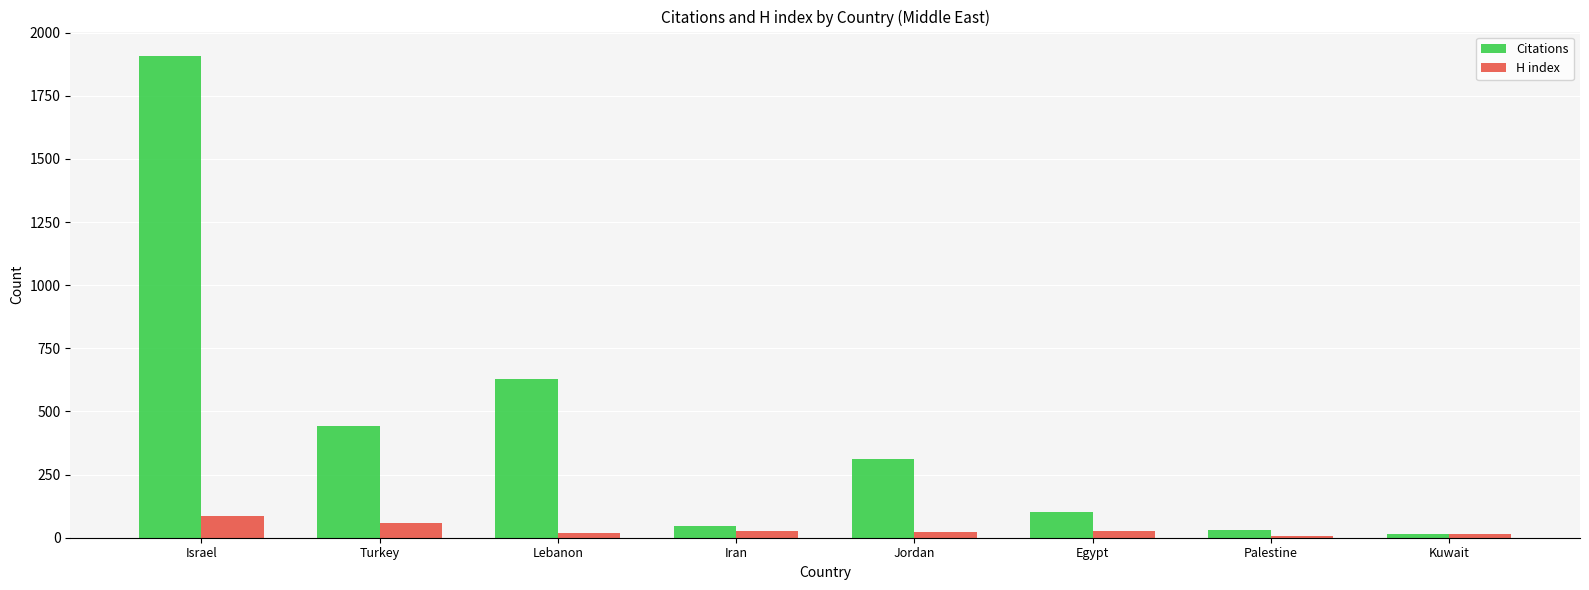

Which series has the largest total across all categories?

Citations